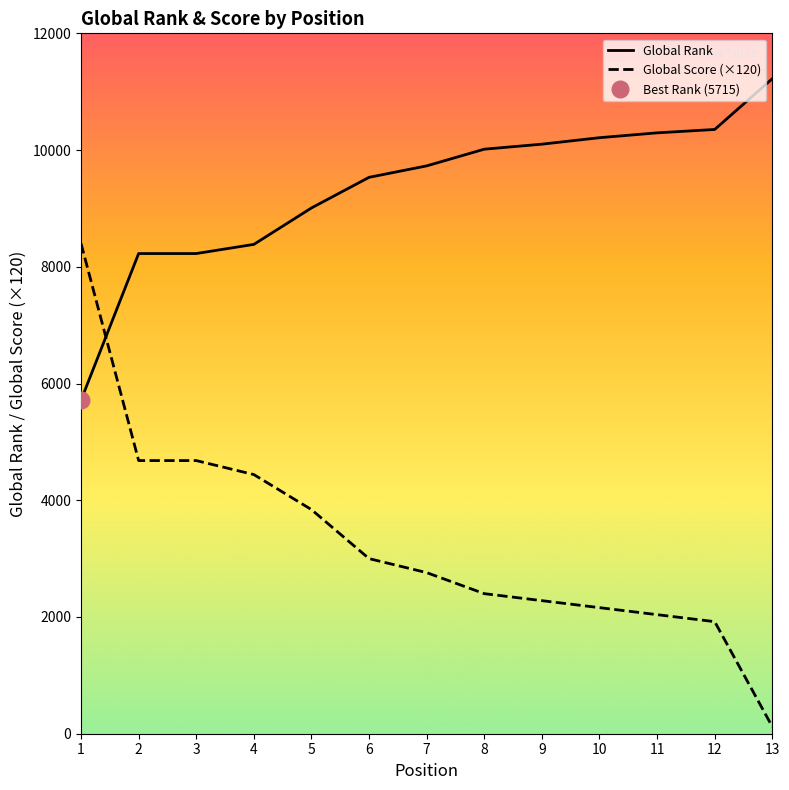

What is the highest value of the Global Score (×120) series?

8400